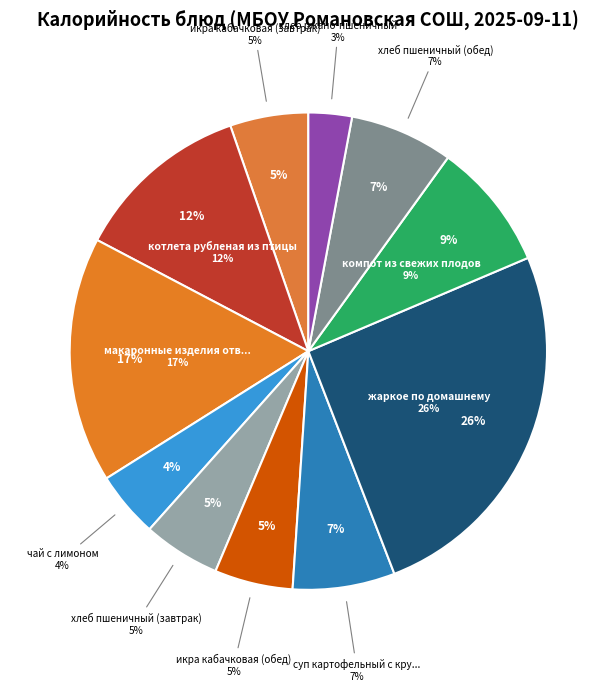

To the nearest percent, what is the difference between the хлеб пшеничный (завтрак) and макаронные изделия отварные slice percentages?

11%